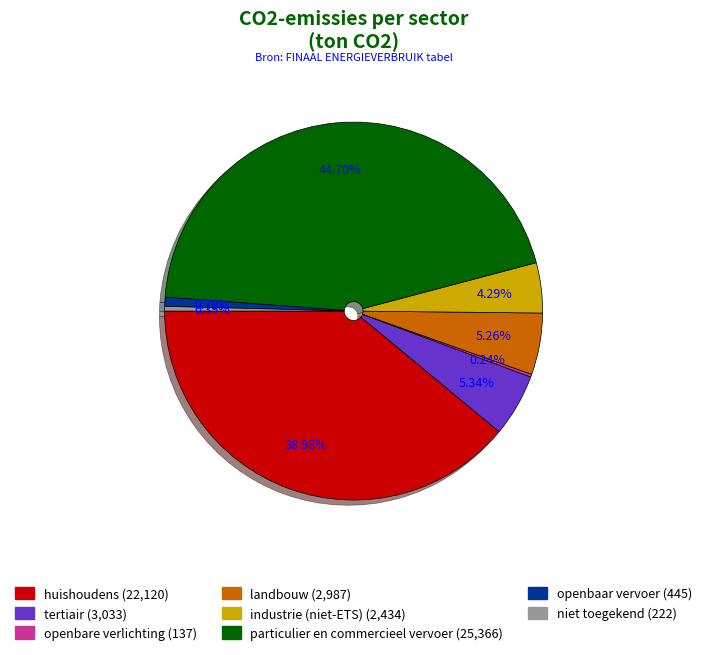

Is there a majority slice in this chart?

No